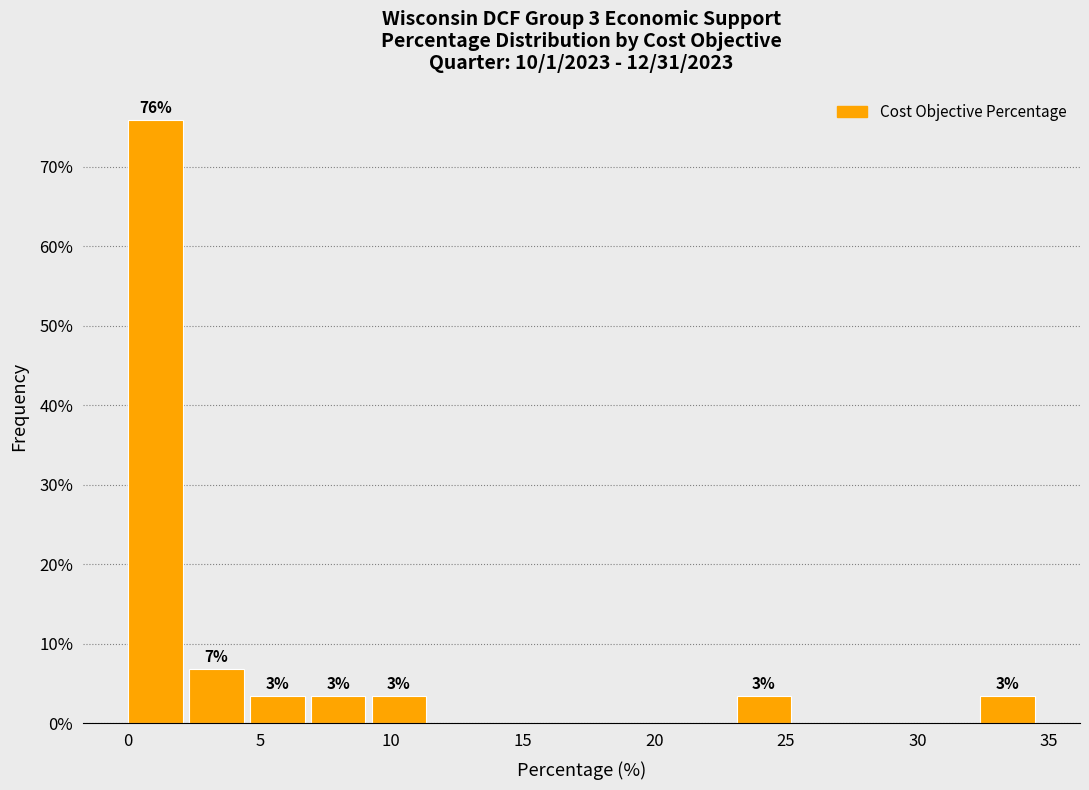

Which range on the x-axis has the tallest bar?

0.0 to 2.5